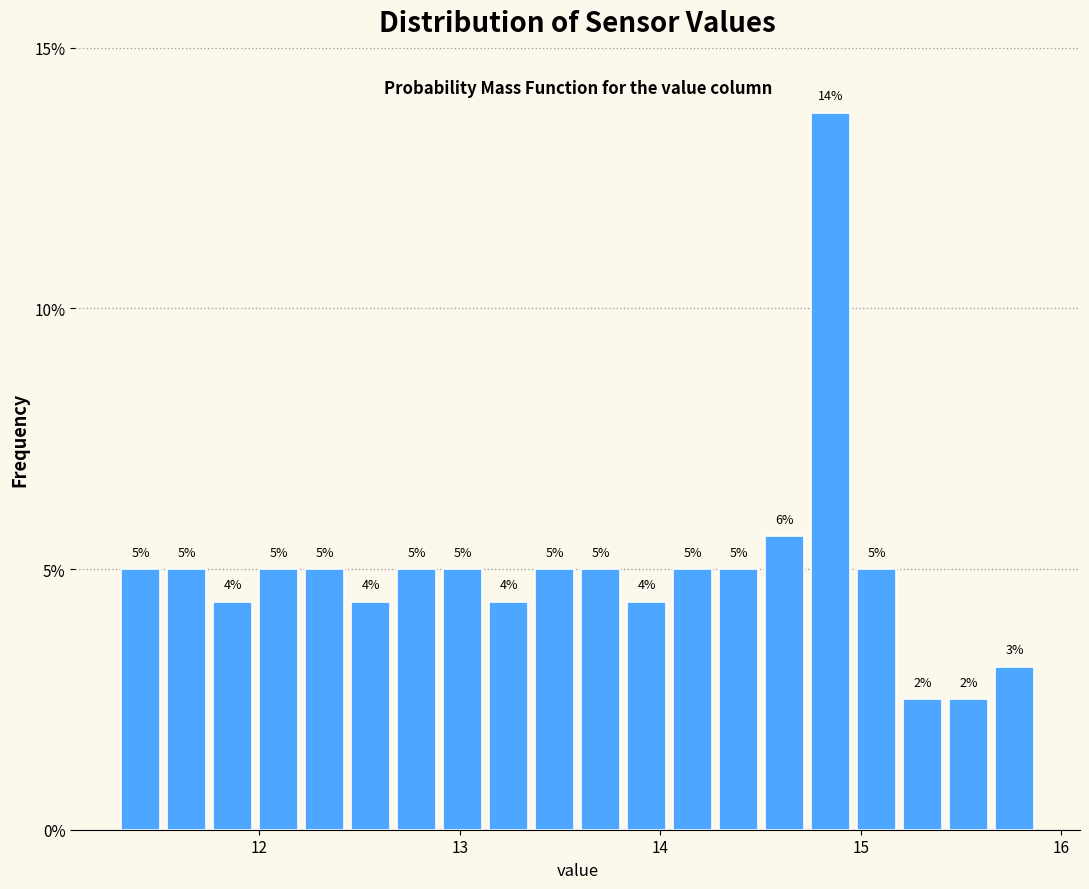

Read against the x-axis, roughly where is the centre of the tallest bar?

14.9